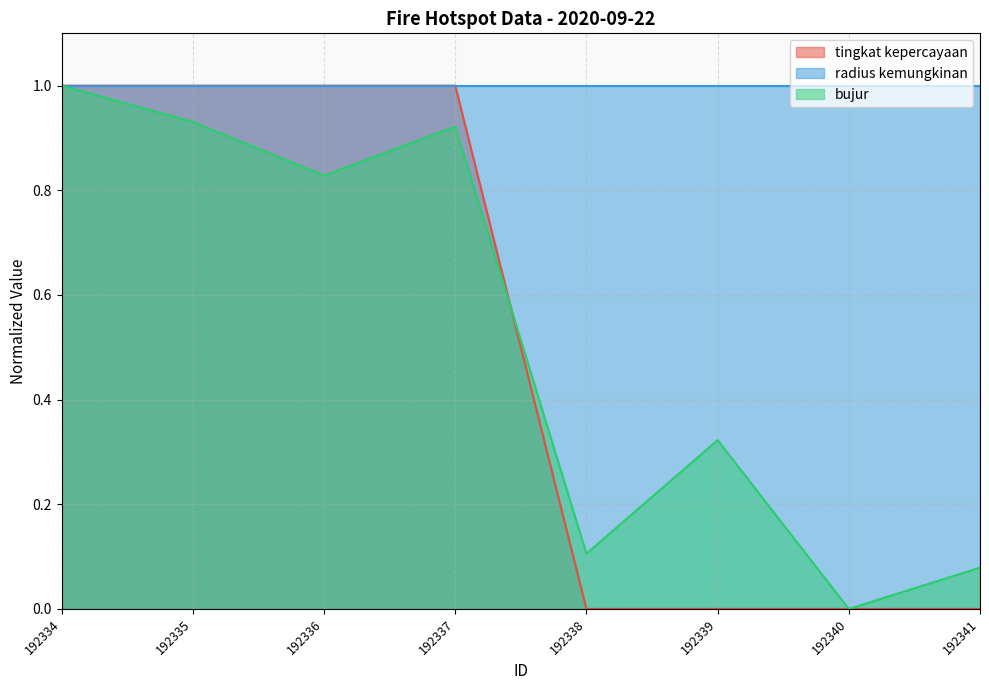

The value of bujur at 192336 is 0.2. True or false?

False